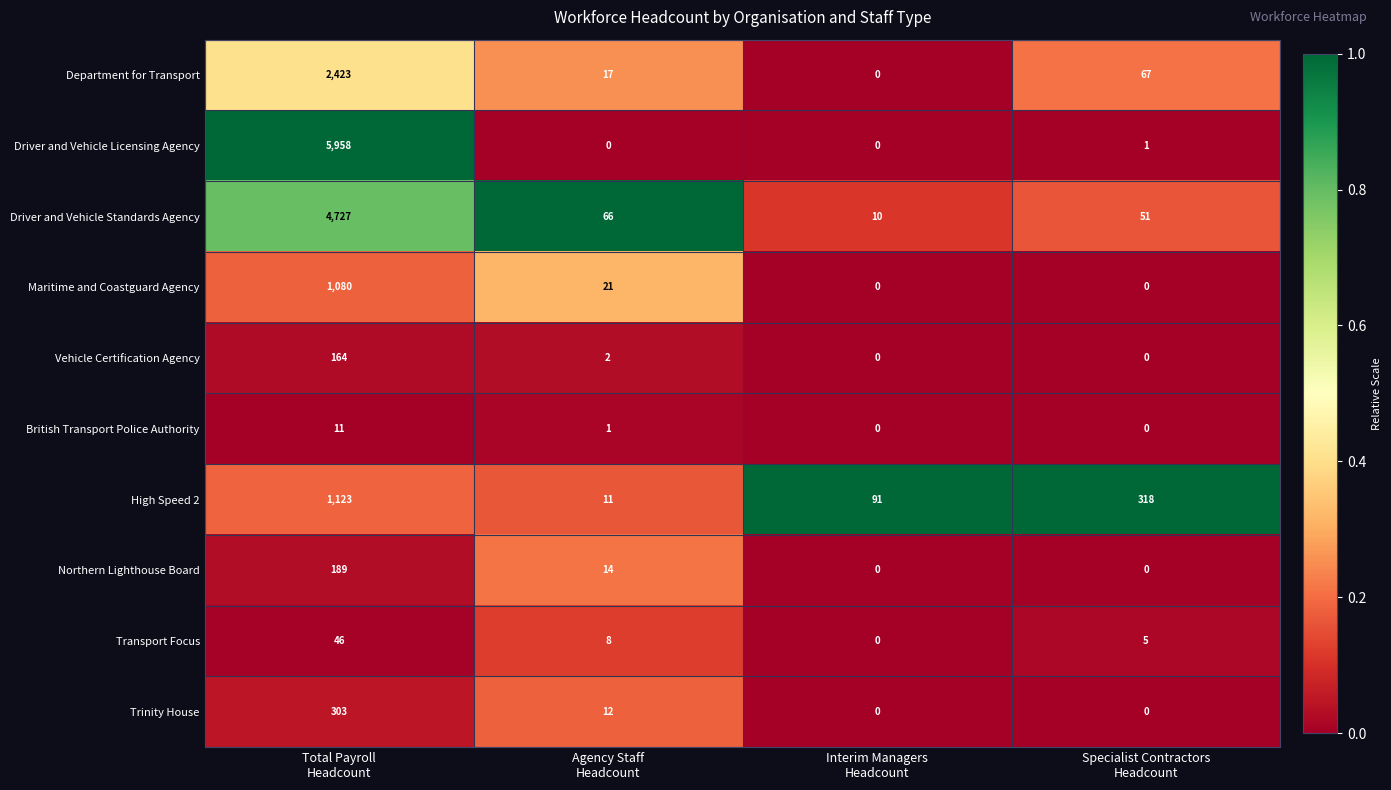

Which series has the widest spread of values?

row_1